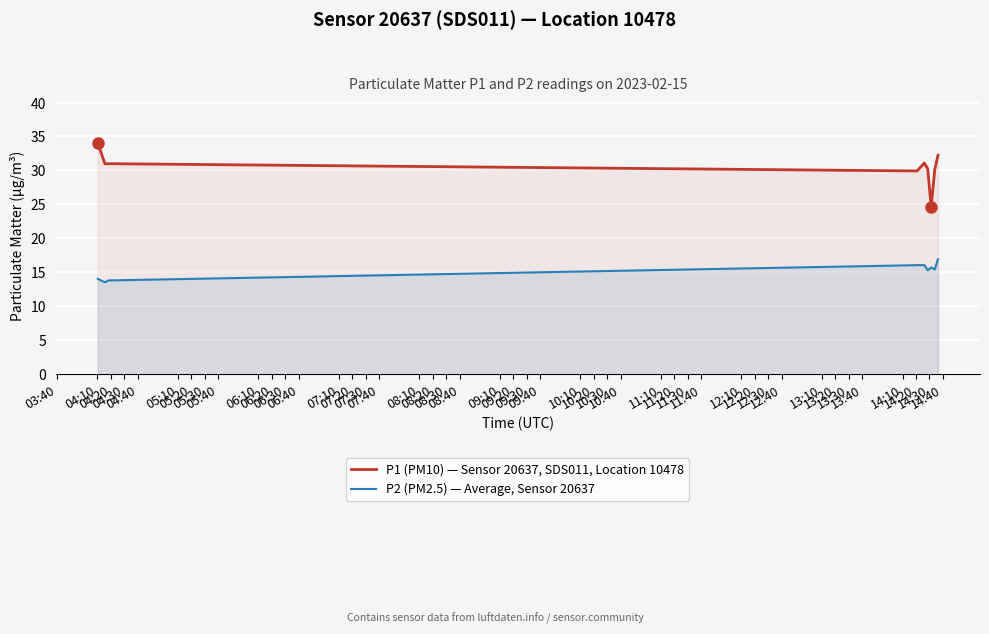

Which series has the largest total across all categories?

P1 (PM10) — Sensor 20637, SDS011, Location 10478